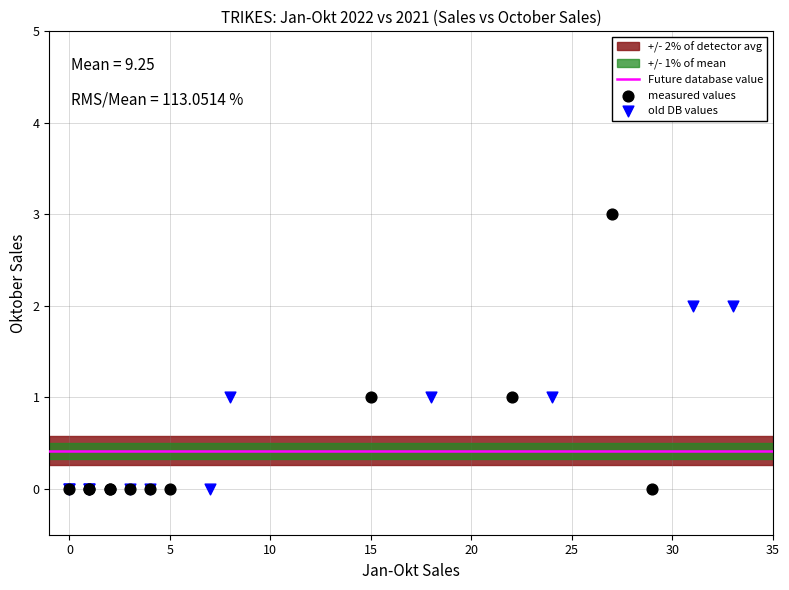

Which series has the widest spread of Y values?

measured values